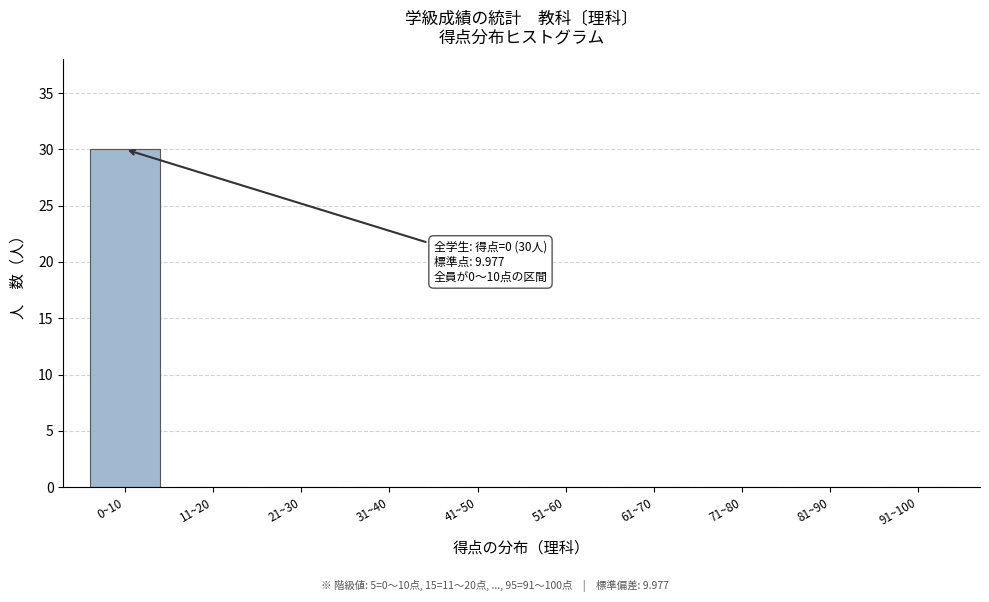

Reading left to right, list all the values displayed in this chart.

0~10=30	11~20=0	21~30=0	31~40=0	41~50=0	51~60=0	61~70=0	71~80=0	81~90=0	91~100=0